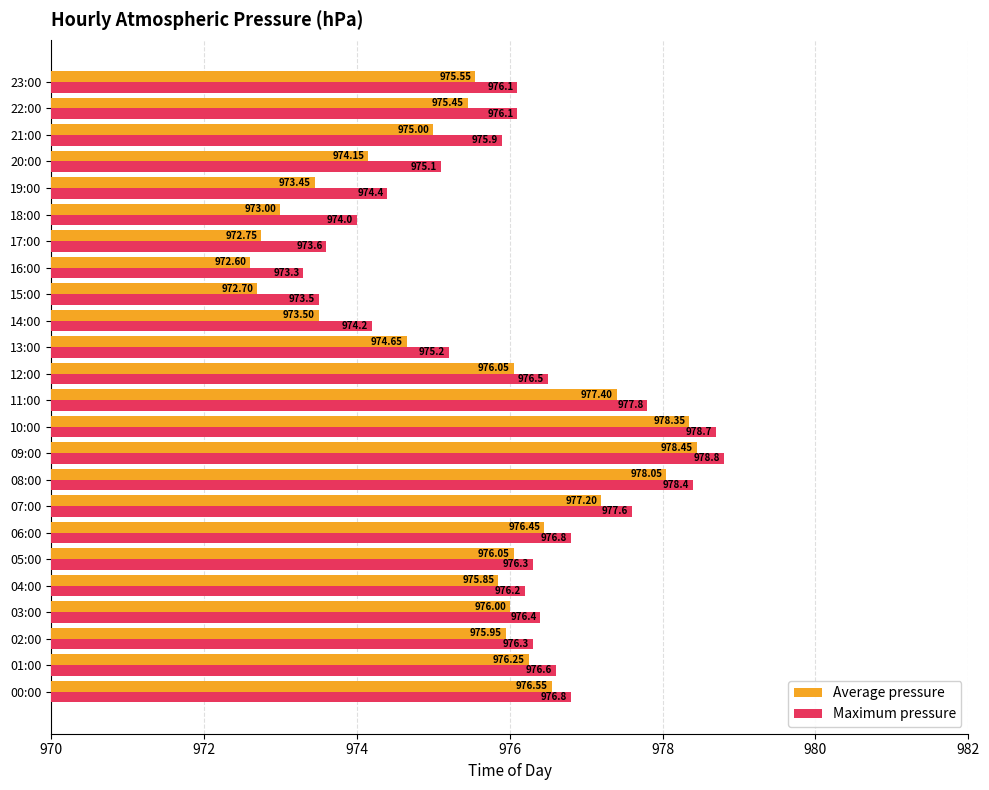

Which series has the widest spread of values?

Average pressure